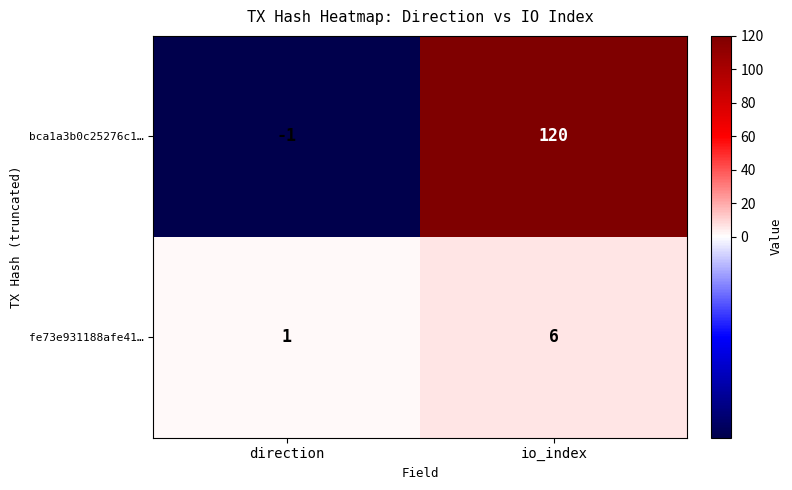

What is the total value across all series at io_index?

126